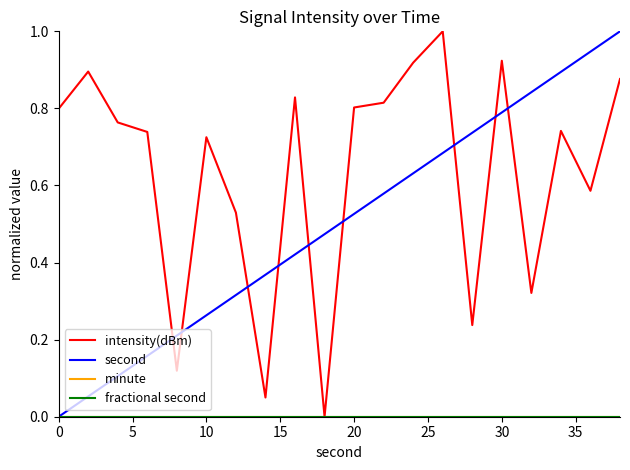

True or false: second has more than 0 interior local peaks.

False